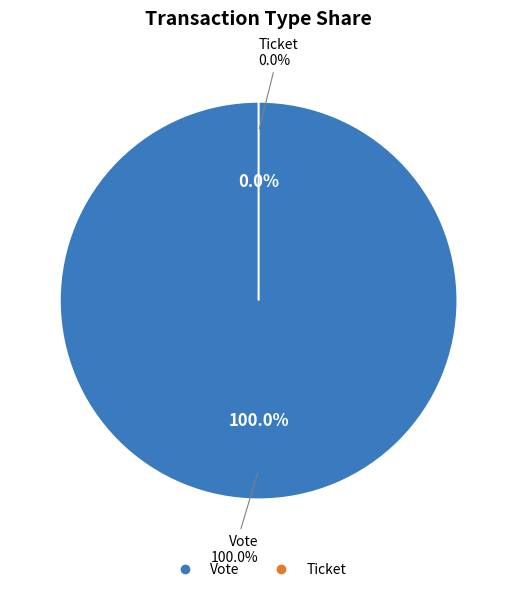

Is it true that Vote is 100% of the pie?

True